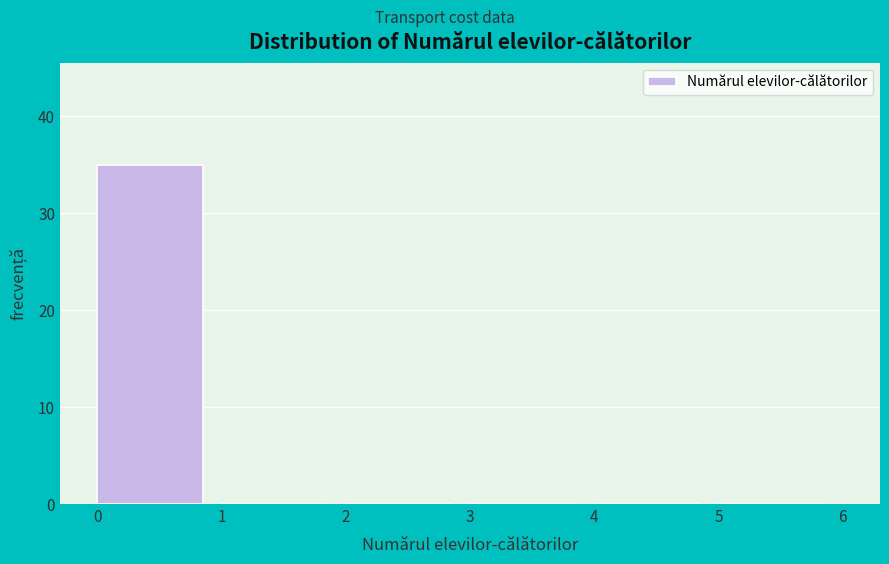

Over which range of the x-axis is the bar tallest?

0 to 1